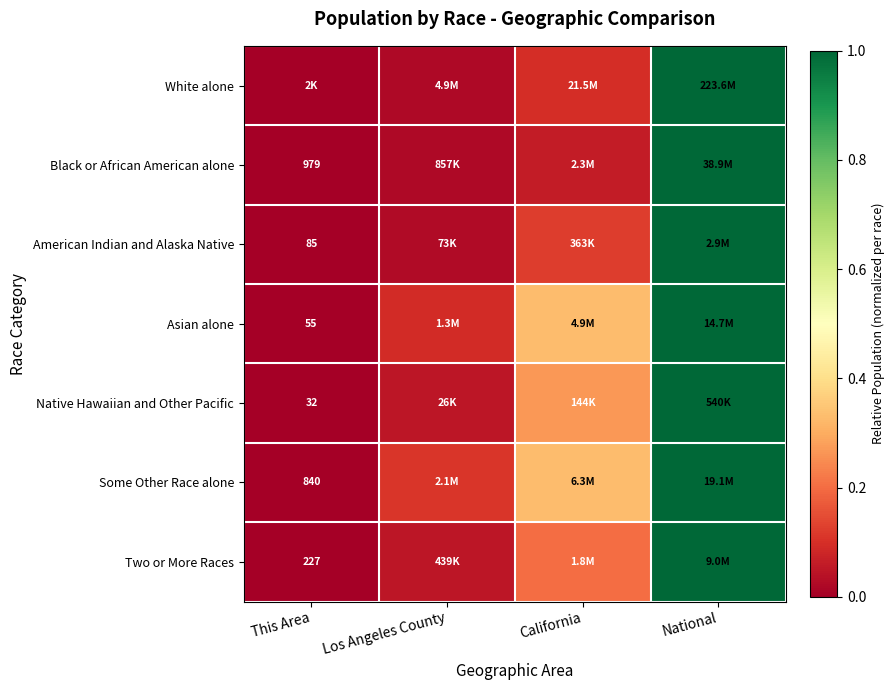

What is the difference between the Asian alone values at California and National?

0.7